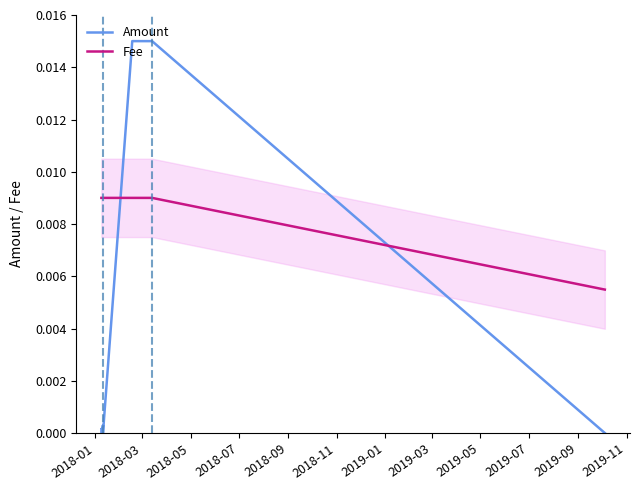

How many times do Amount and Fee cross each other?

2